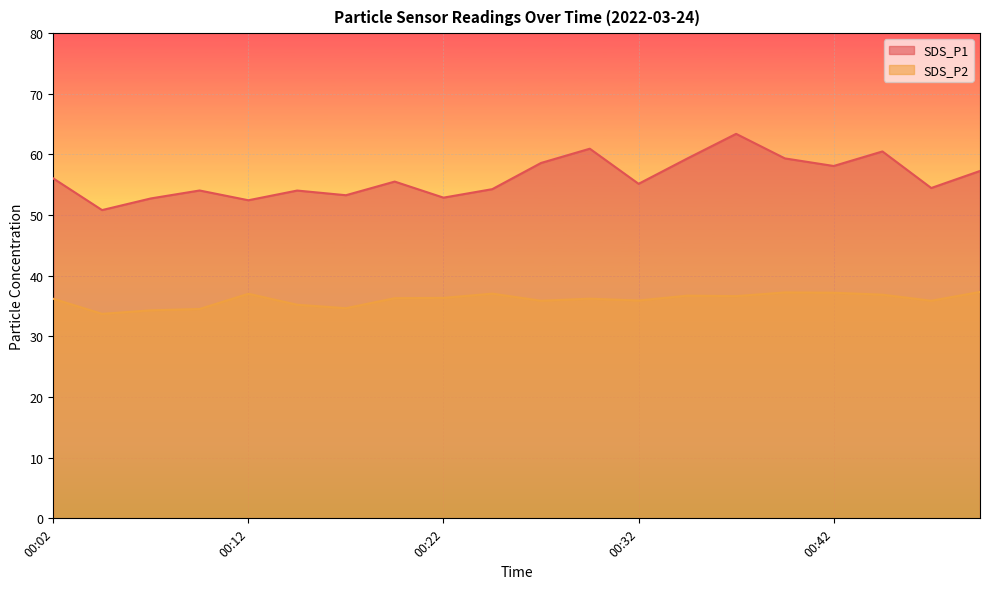

How many data points in SDS_P2 are less than 36?

8